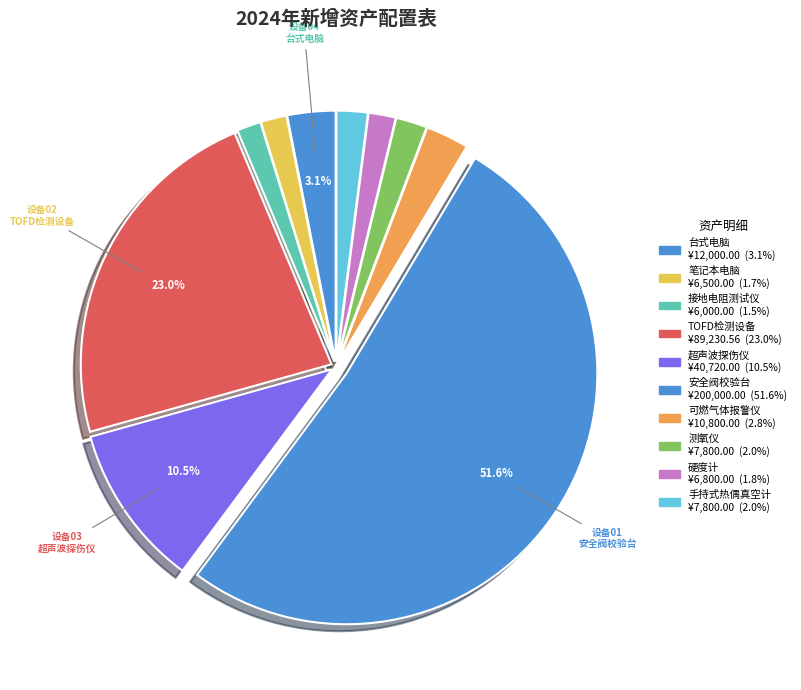

To the nearest percent, what percentage of the pie is 可燃气体报警仪?

3%